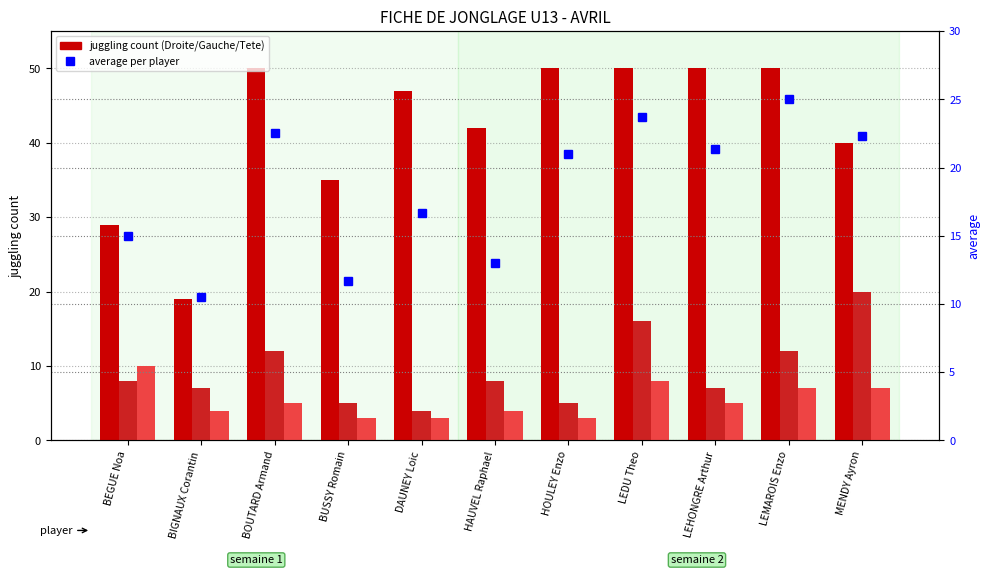

True or false: DROITE has a value of 18.0 at MENDY Ayron.

False